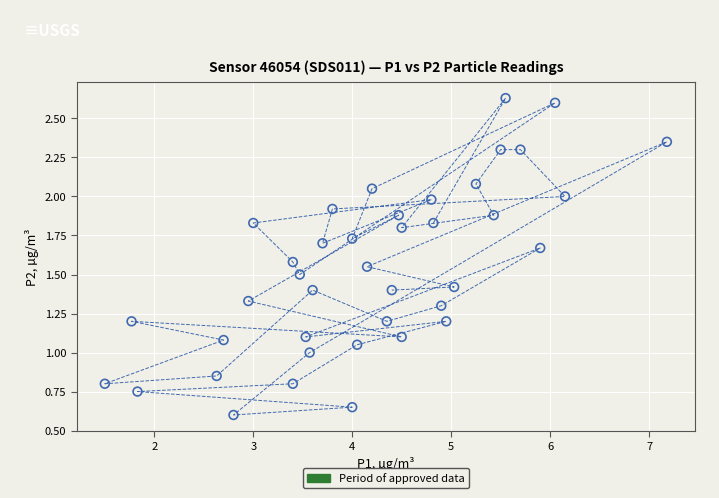

What is the range of X values (max minus min)?

5.7